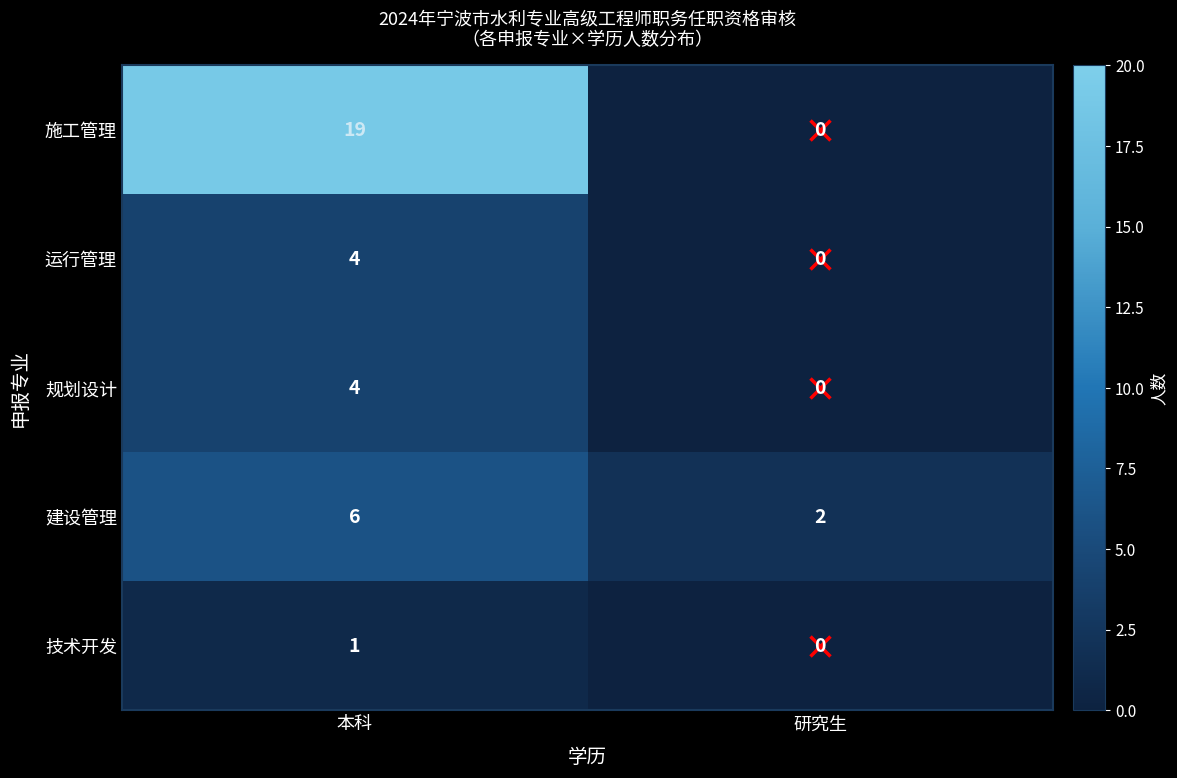

List the labels in order of 规划设计 value, smallest first.

研究生, 本科